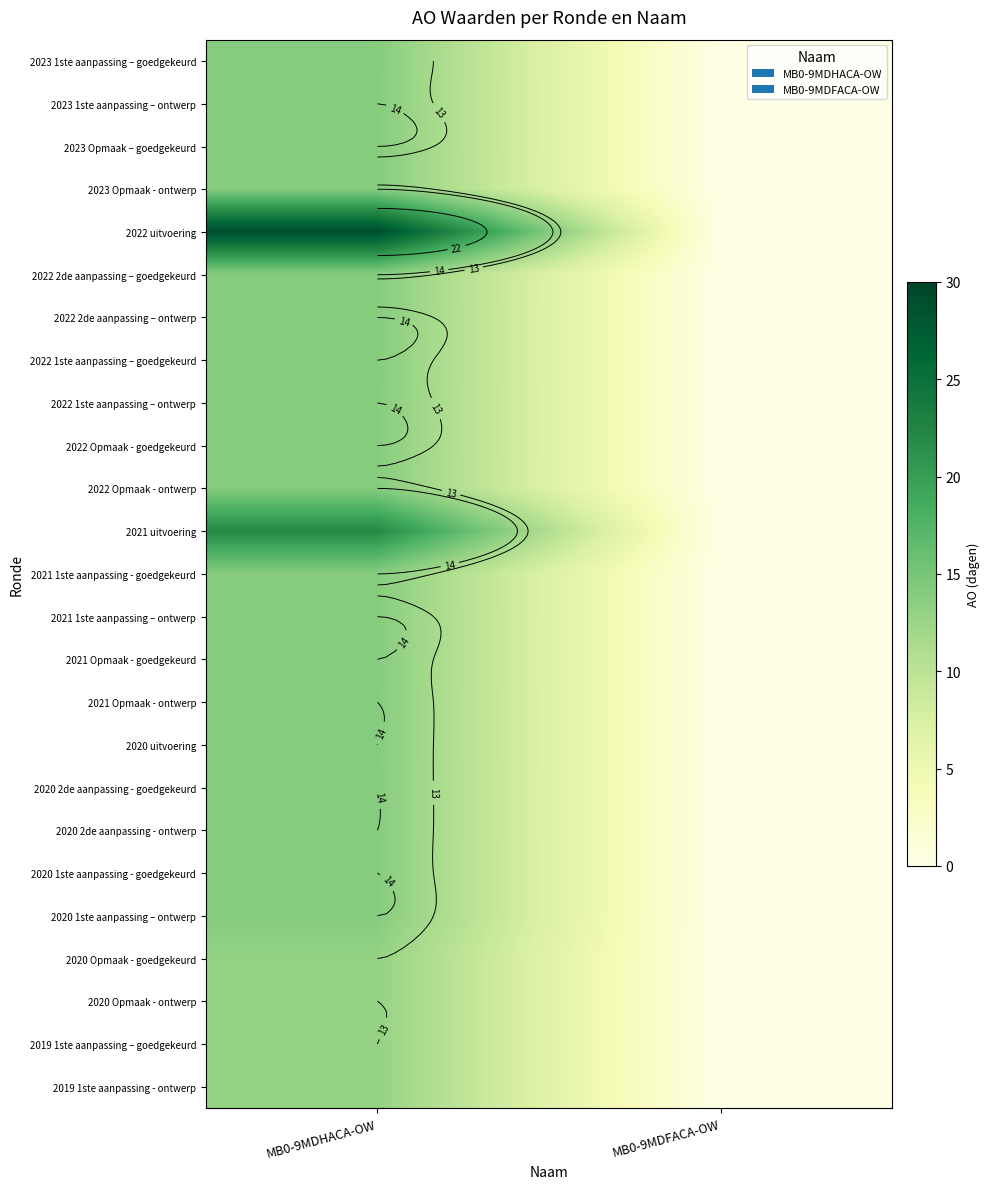

At which category does the chart reach its minimum across all series?

MB0-9MDFACA-OW